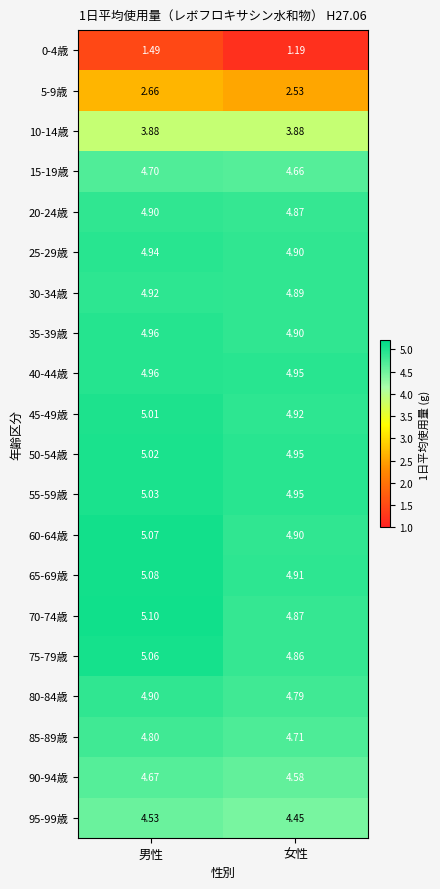

Which series has the largest total across all categories?

65-69歳